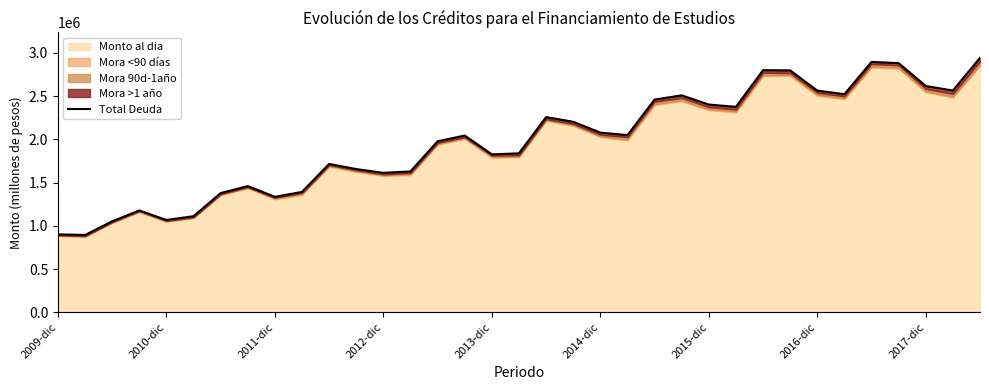

What is the difference between the values at 27 and 2012-dic?

1620563.3